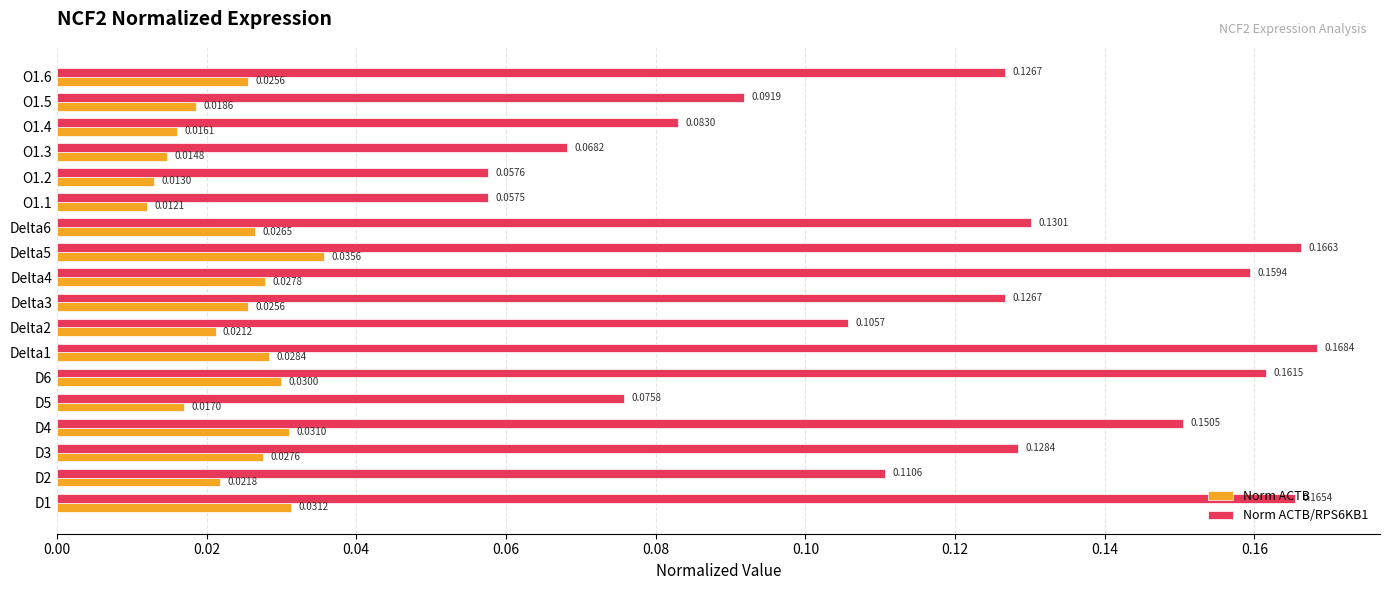

Rank the series at Delta1 from highest to lowest value.

Norm ACTB/RPS6KB1, Norm ACTB